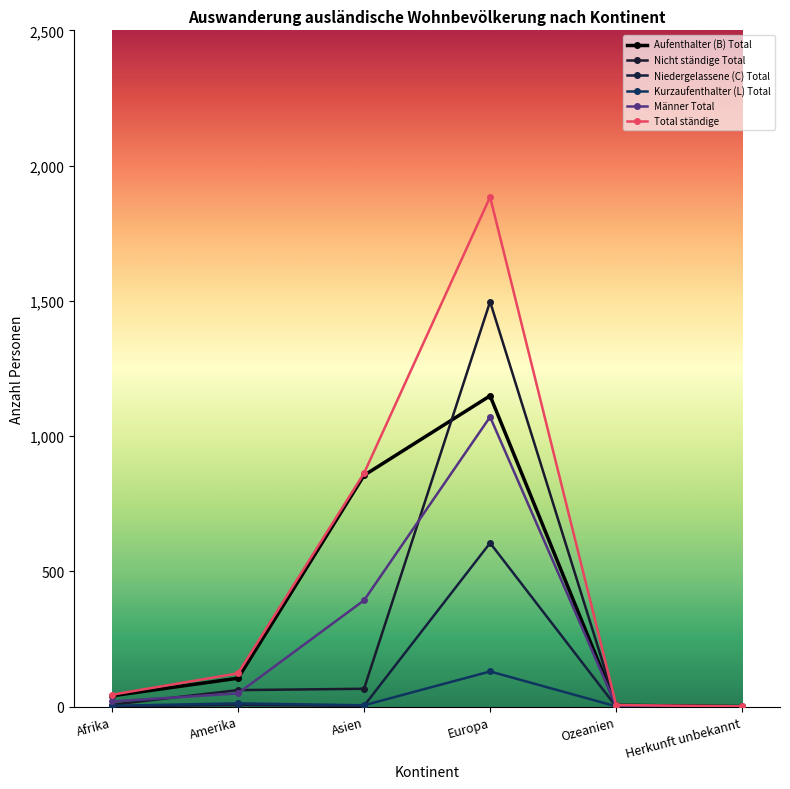

Is the value of Männer Total at Herkunft unbekannt greater than the value of Kurzaufenthalter (L) Total at Herkunft unbekannt?

No